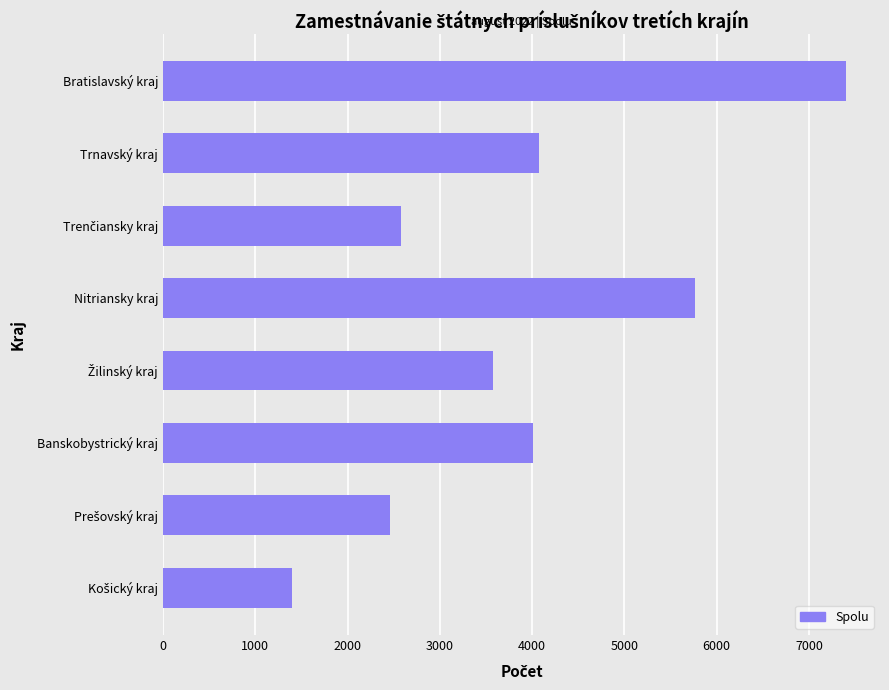

Where is the data nearest to the value 4399?

Trnavský kraj